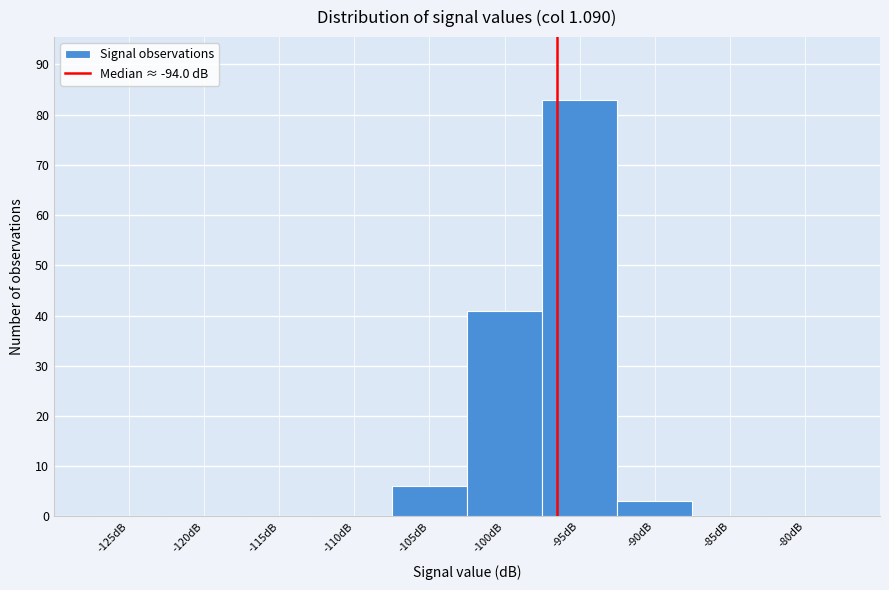

Reading left to right, list all the values displayed in this chart.

-125dB=0	-120dB=0	-115dB=0	-110dB=0	-105dB=6	-100dB=41	-95dB=83	-90dB=3	-85dB=0	-80dB=0